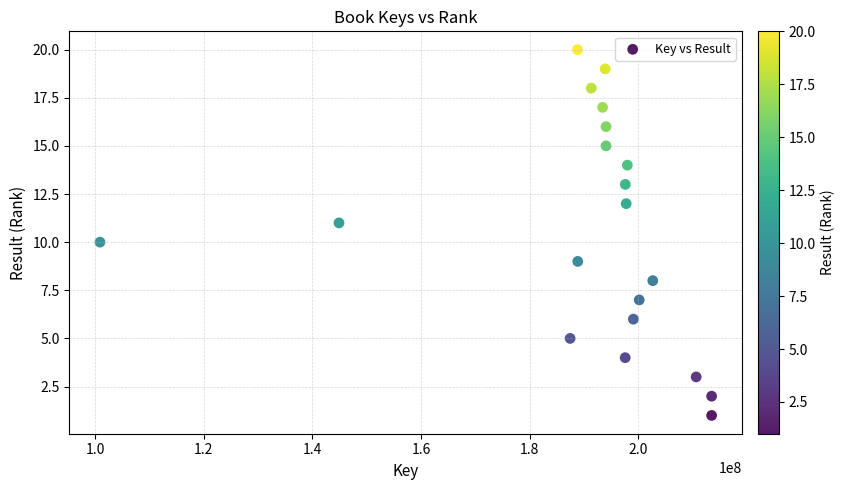

What is the range of Y values (max minus min)?

19